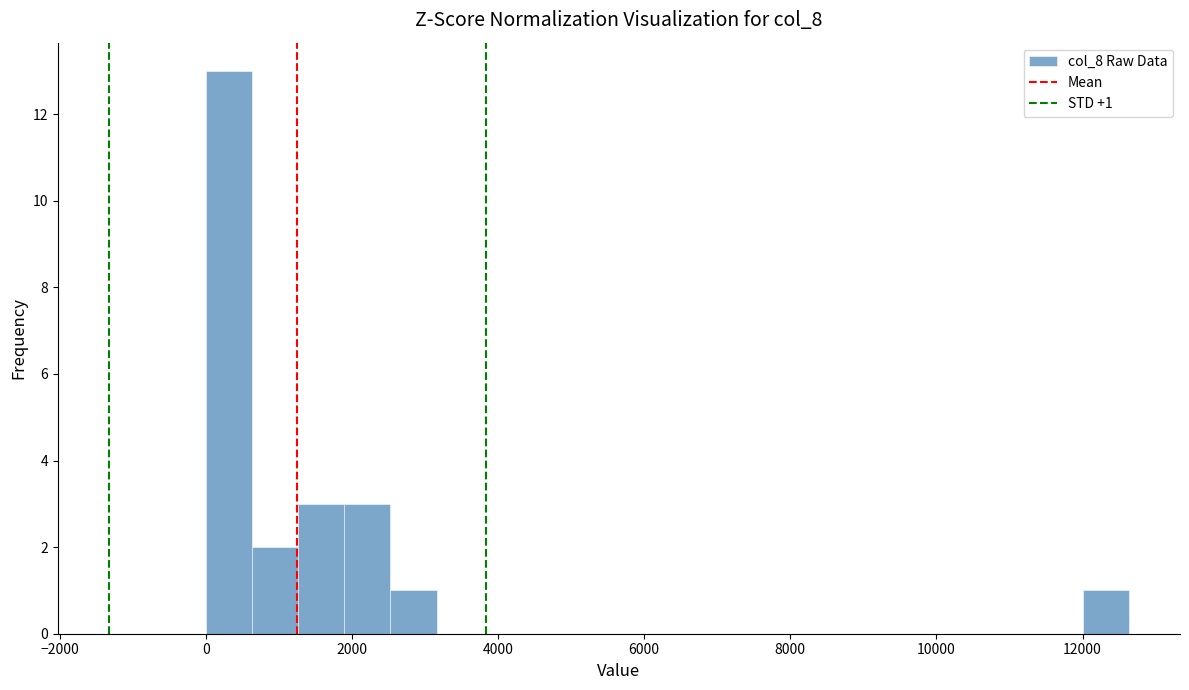

Read against the x-axis, roughly where is the centre of the tallest bar?

400